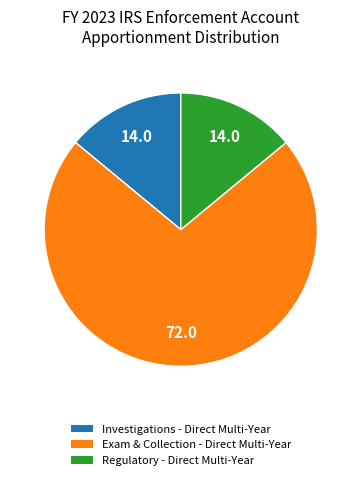

The Exam & Collection - Direct Multi-Year slice represents 65% of the pie. True or false?

False